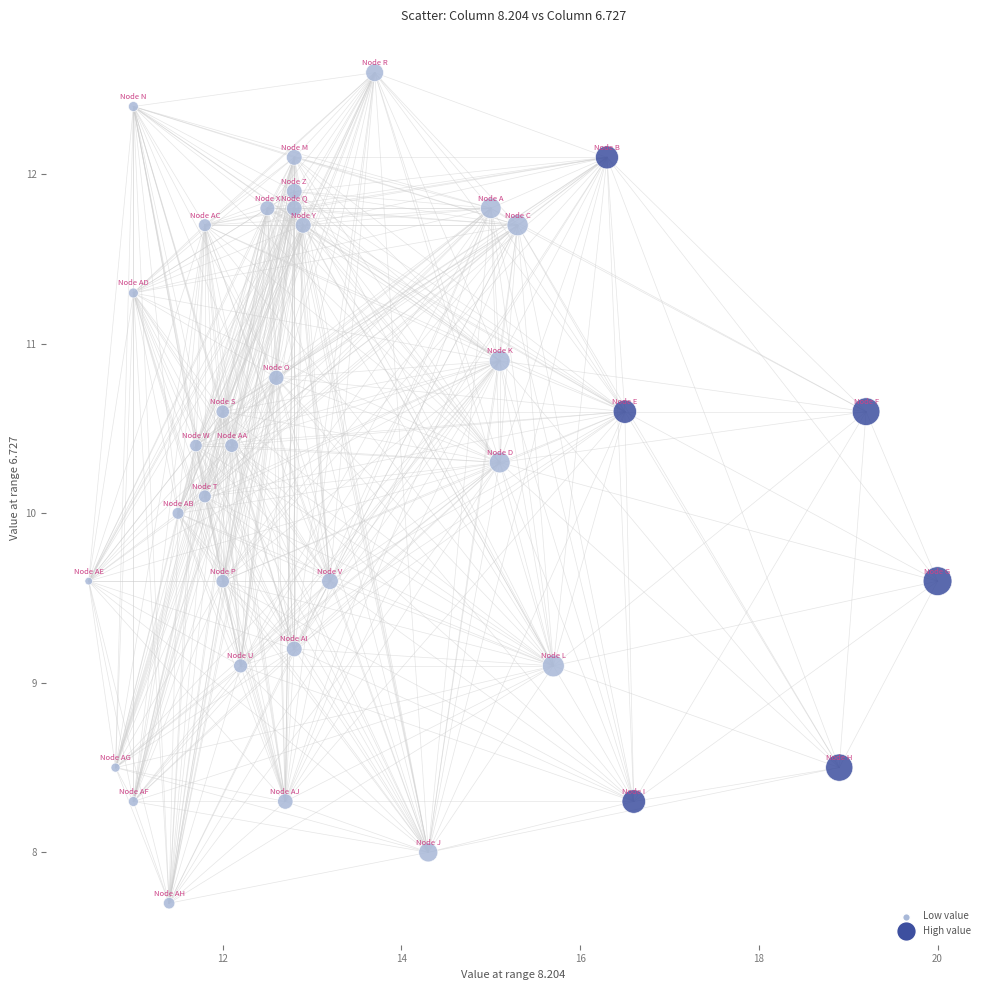

What is the range of Y values (max minus min)?

4.9